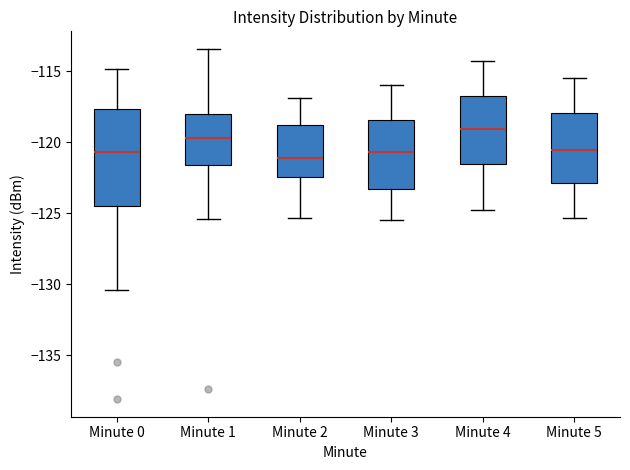

Which box has the highest median line?

Minute 4